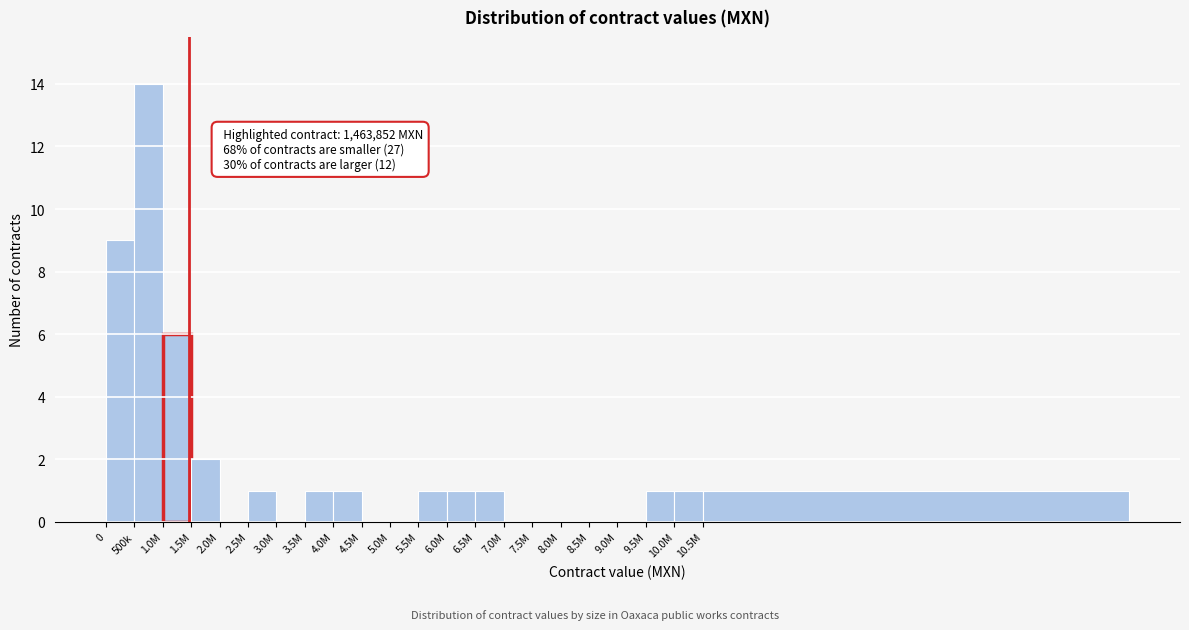

Reading right to left, what are all the values shown in this chart?

10.5M=1	10.0M=1	9.5M=1	9.0M=0	8.5M=0	8.0M=0	7.5M=0	7.0M=0	6.5M=1	6.0M=1	5.5M=1	5.0M=0	4.5M=0	4.0M=1	3.5M=1	3.0M=0	2.5M=1	2.0M=0	1.5M=2	1.0M=6	500k=14	0=9